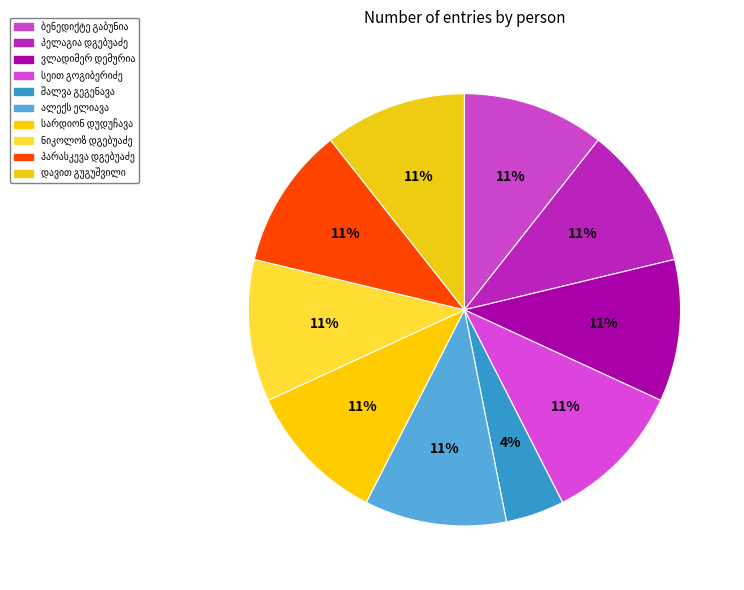

Is it true that სარდიონ დუდუჩავა is 11% of the pie?

True